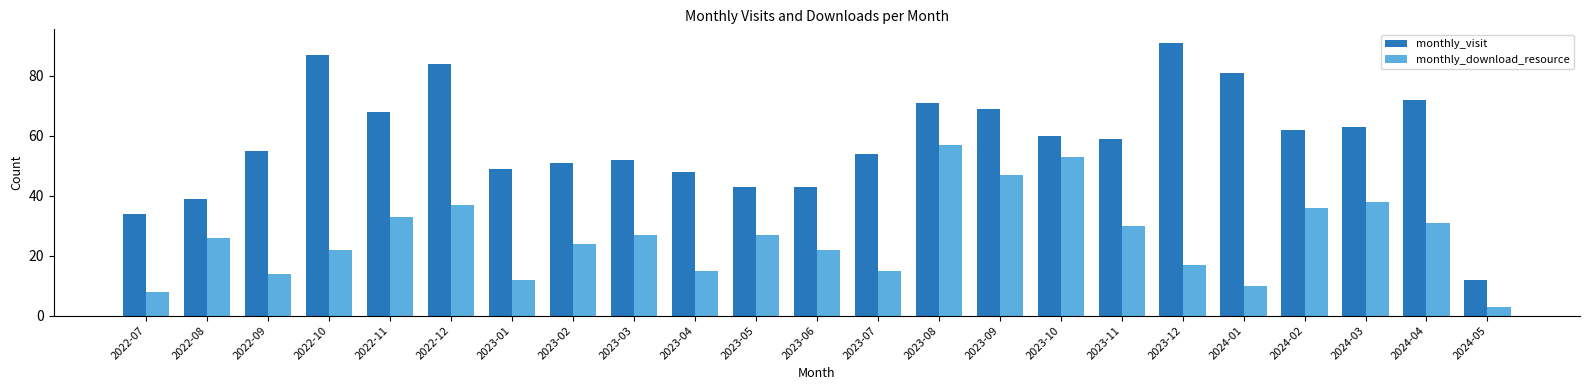

How many groups of bars are there?

23